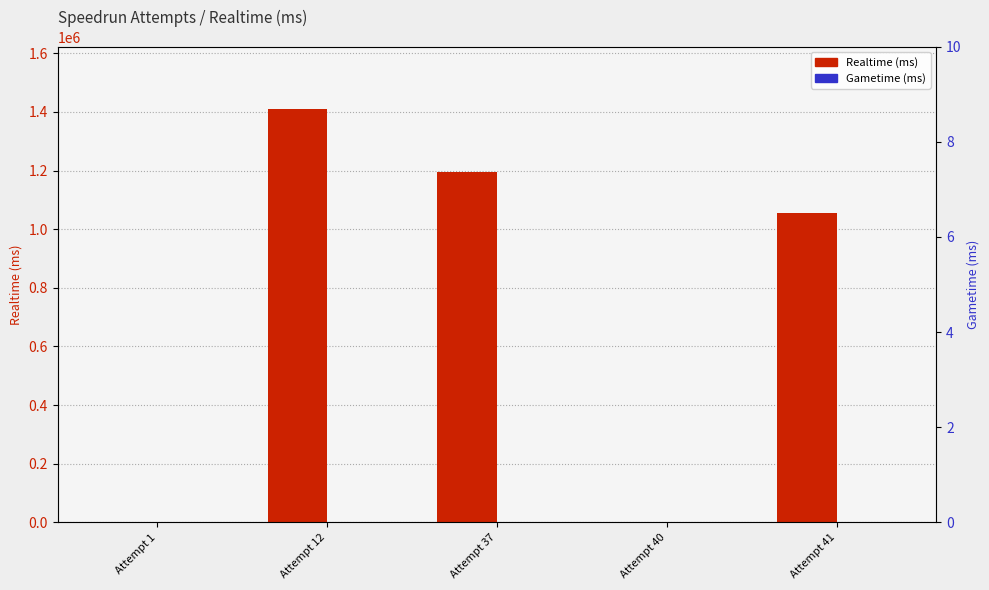

The Realtime (ms) series shows 743891 at Attempt 37. True or false?

False